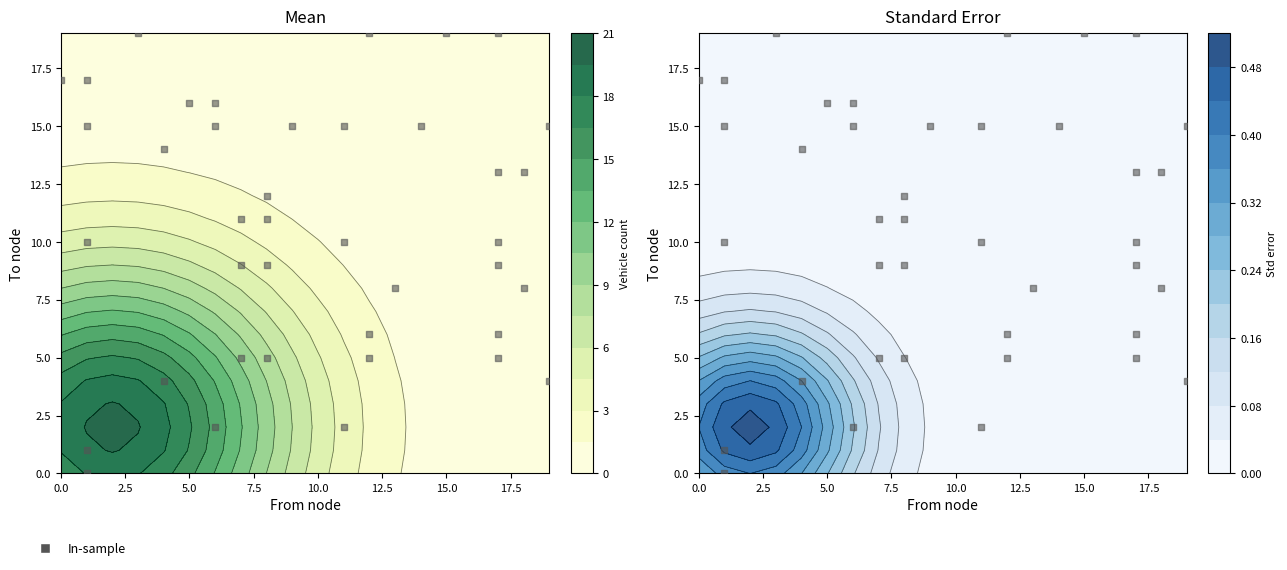

How many values exceed 11?

18